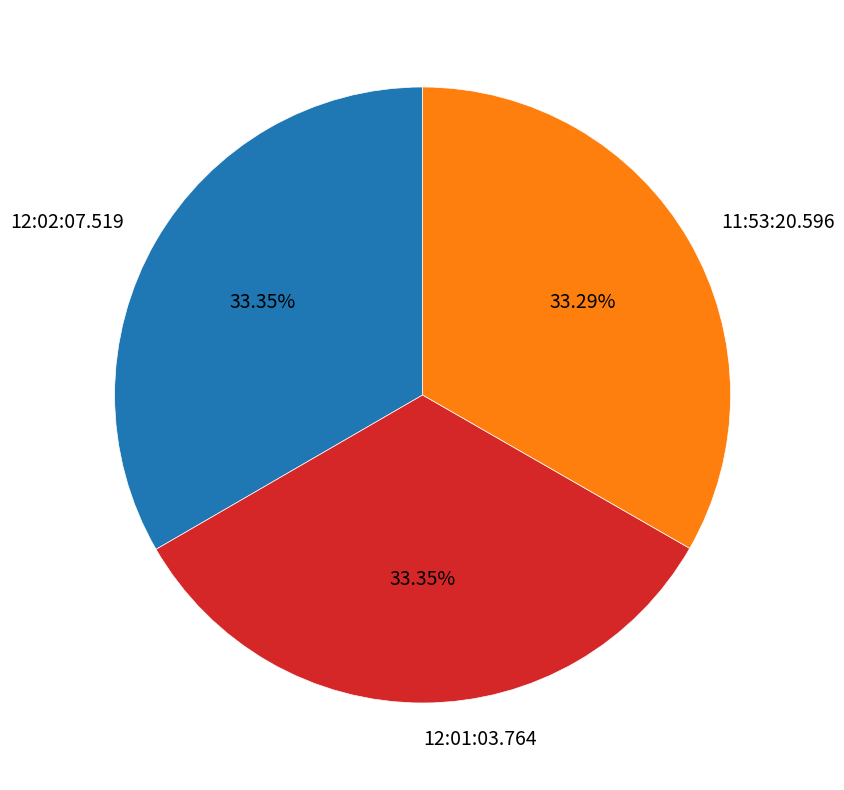

What percentage is the 12:02:07.519 slice, to the nearest percent?

33%